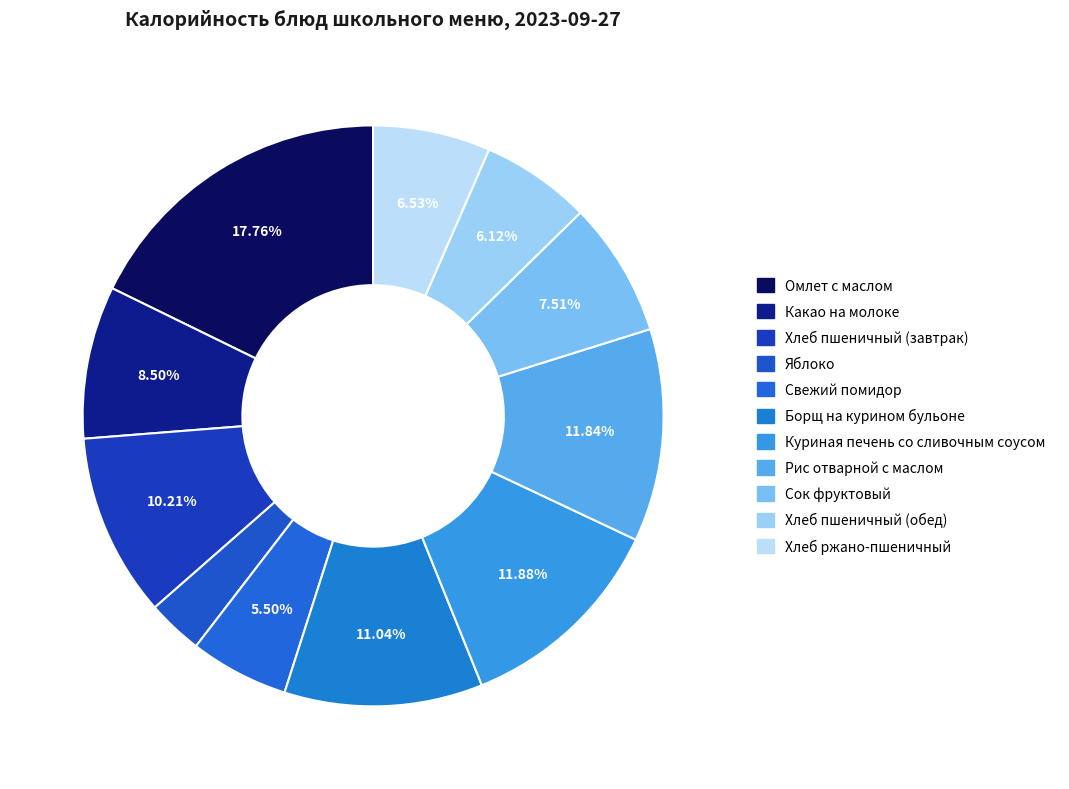

Which slice is the smallest?

Яблоко